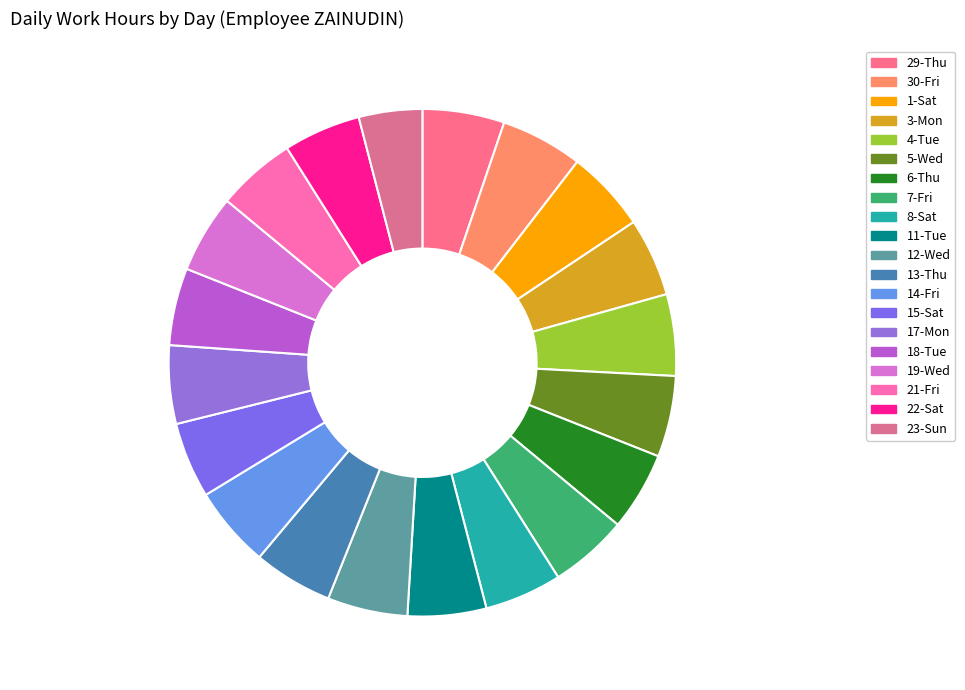

What percentage is the 30-Fri slice, to the nearest percent?

5%